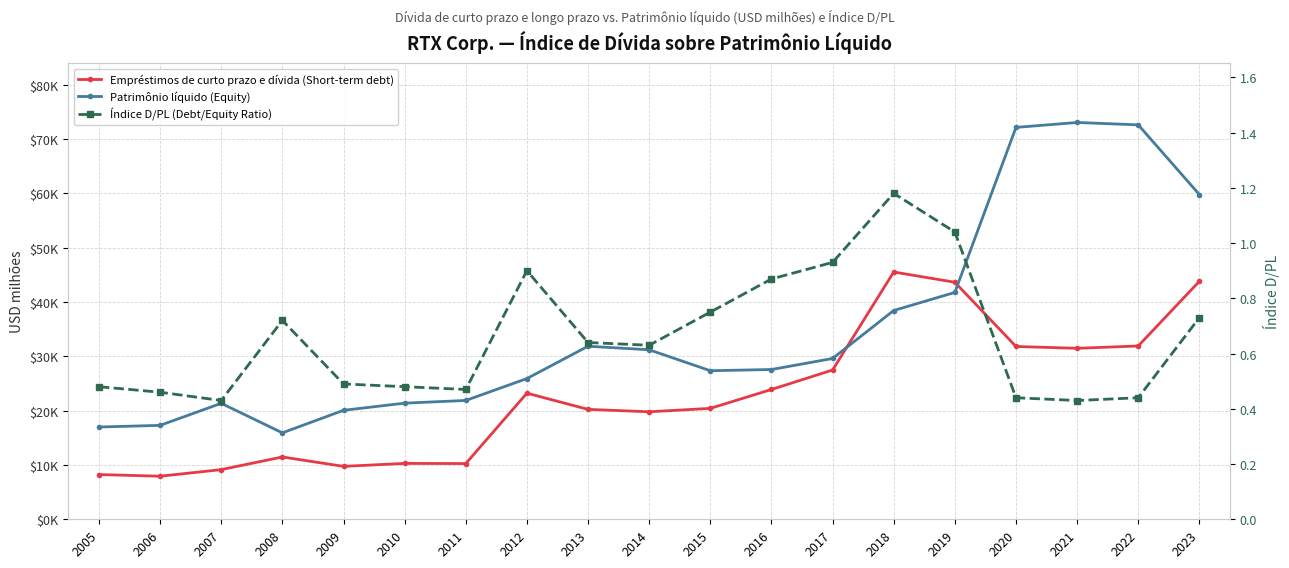

The value of Patrimônio líquido (Equity) at 2023 is 59798.0. True or false?

True